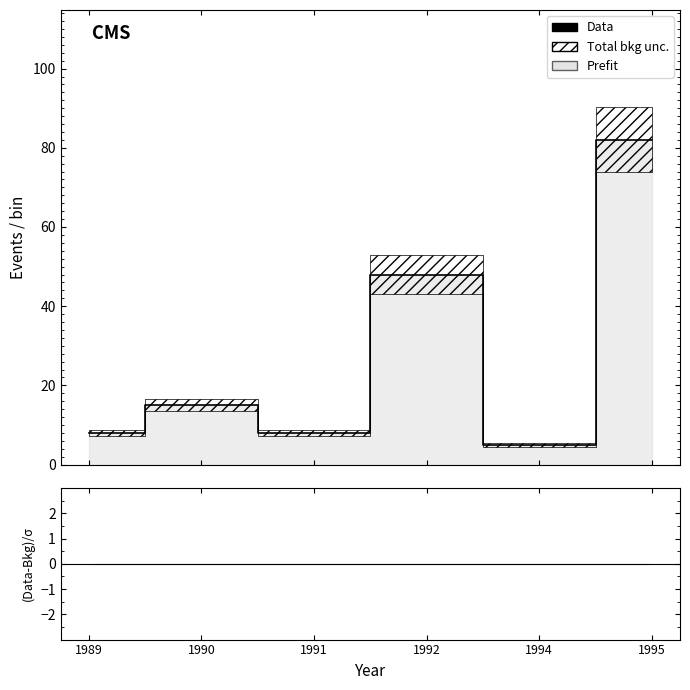

Read the value at 1991, to the nearest 5.

10